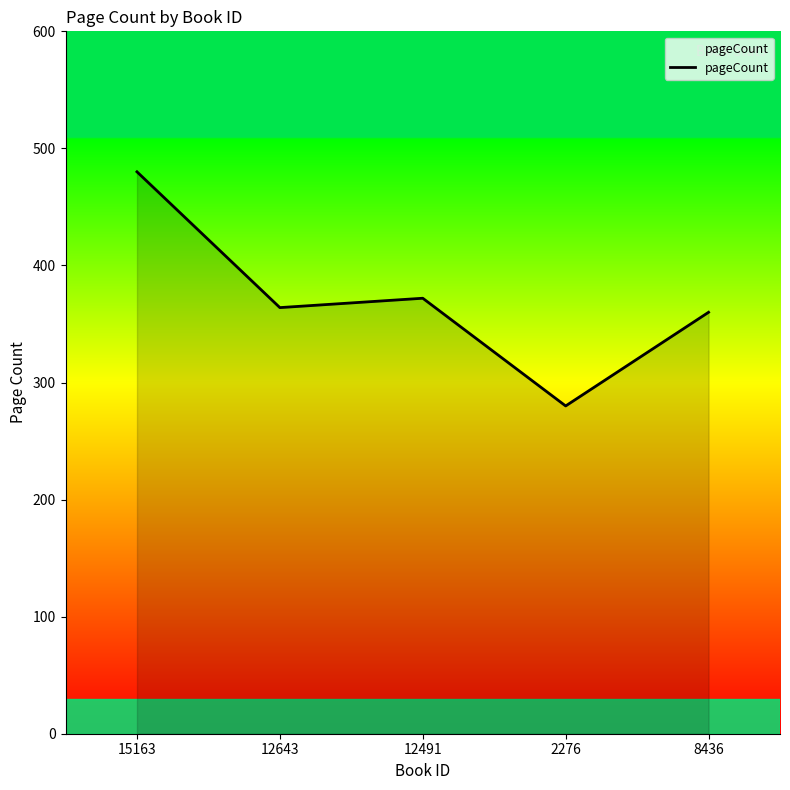

What is the sum of all values?

1856